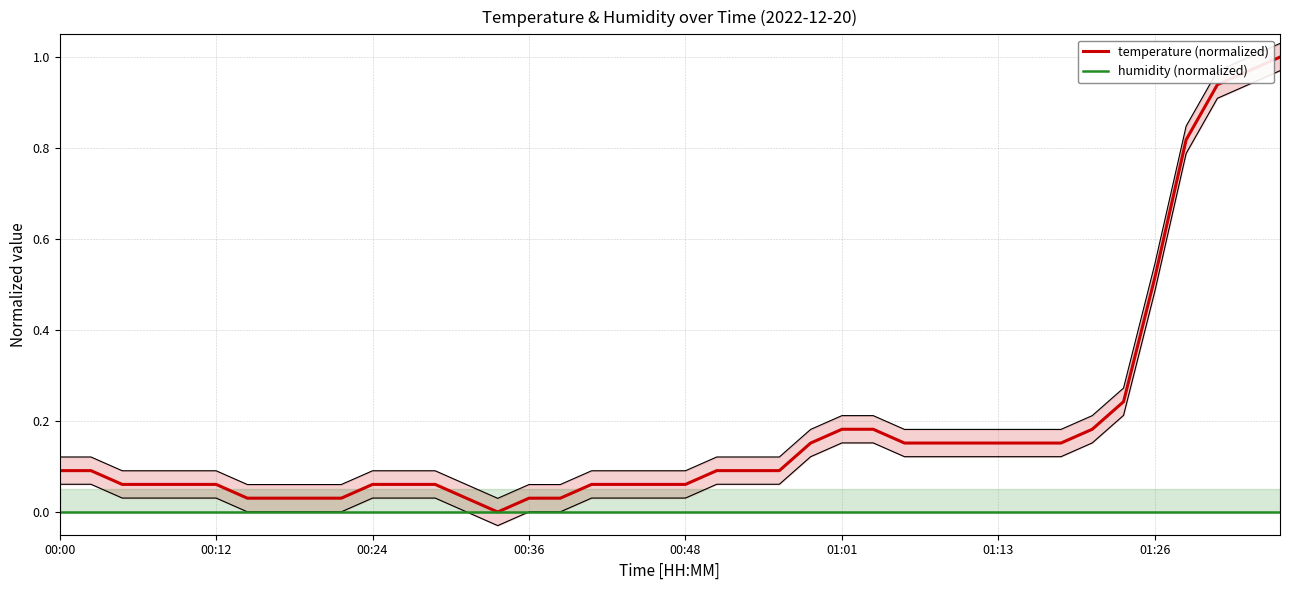

At which category is the sum across all series the highest?

39